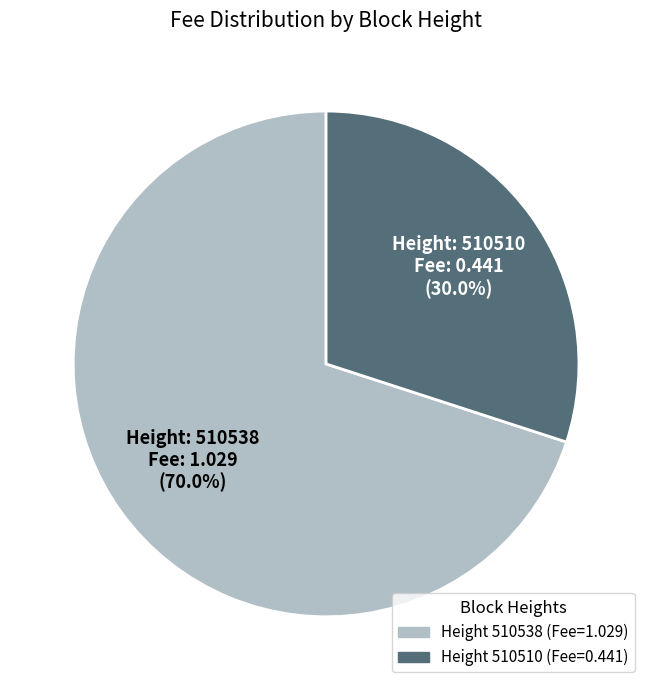

To the nearest percent, what is the average slice percentage?

50%